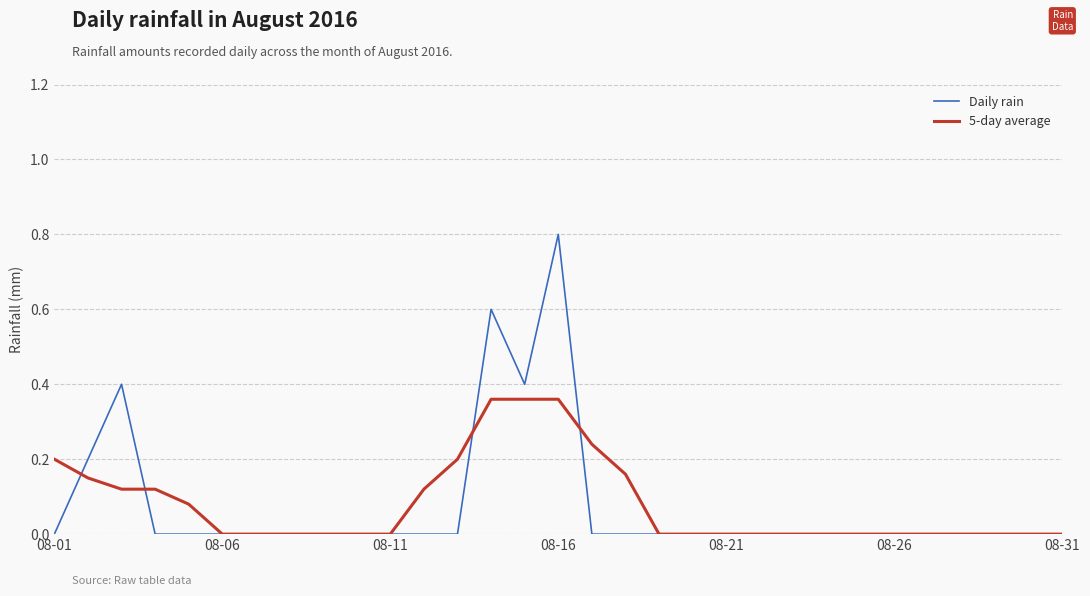

Which series has the largest range (max minus min)?

Daily rain